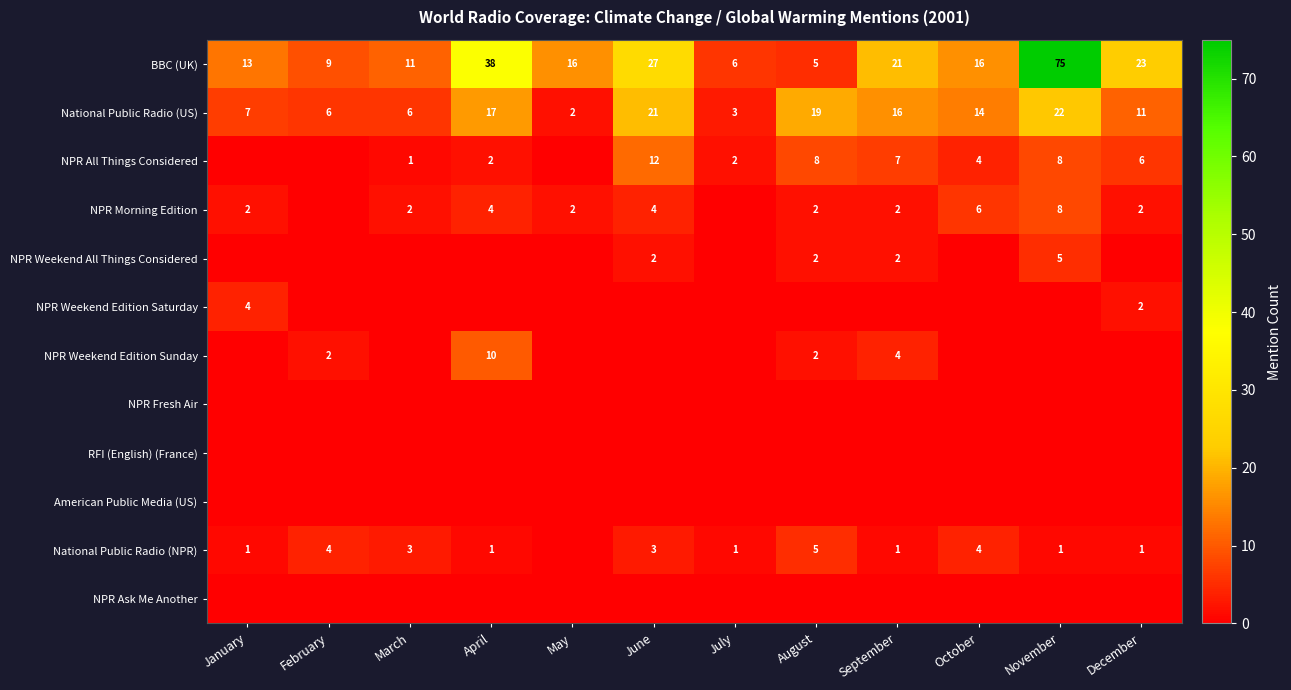

The BBC (UK) series shows 7 at May. True or false?

False